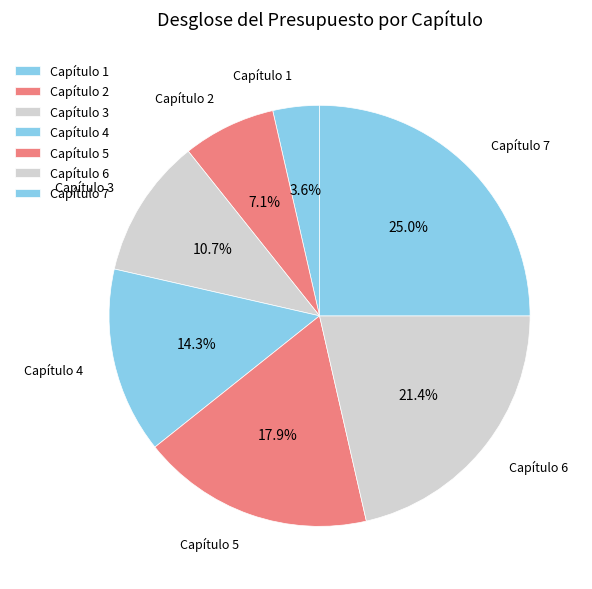

Rank the categories by value from lowest to highest.

Capítulo 1, Capítulo 2, Capítulo 3, Capítulo 4, Capítulo 5, Capítulo 6, Capítulo 7